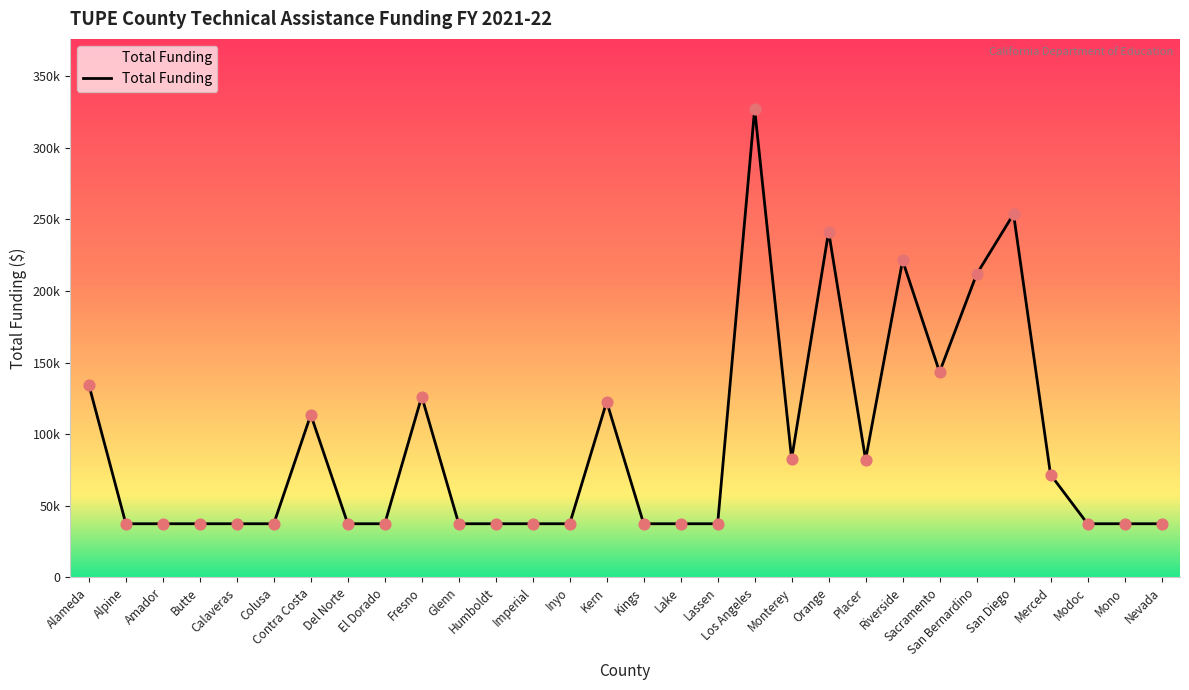

Which has a higher value, Lassen or Placer?

Placer